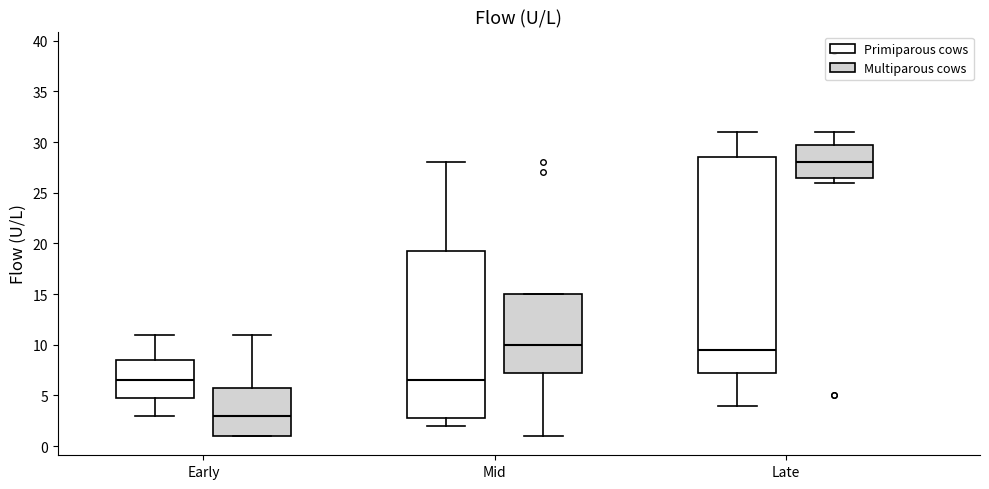

Comparing the boxes themselves (not the whiskers), which one is the tallest?

Late (Primiparous cows)